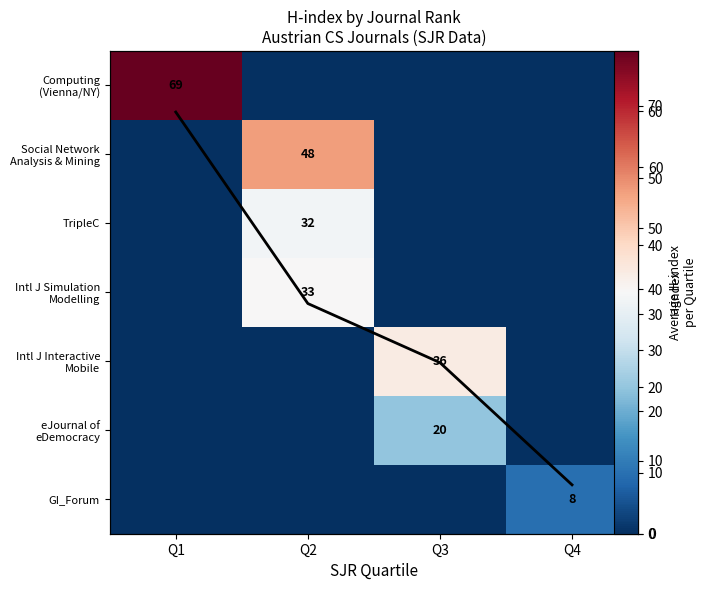

The GI_Forum series shows 0 at Q1. True or false?

True